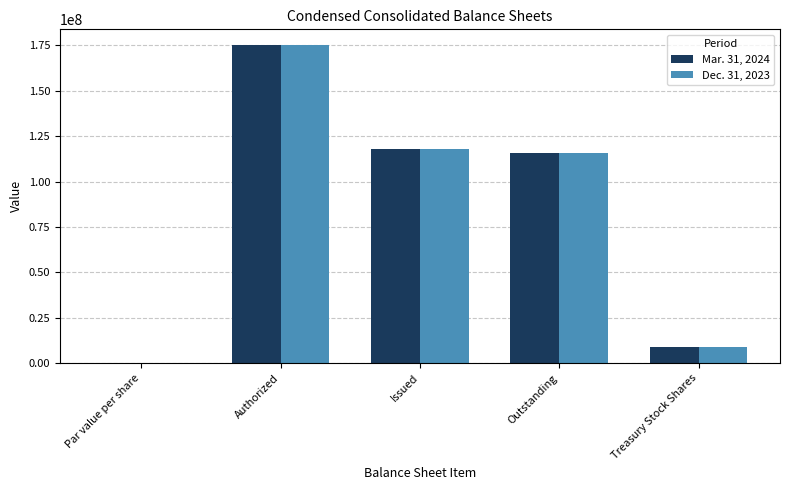

The Dec. 31, 2023 series shows 233416546.0 at Authorized. True or false?

False